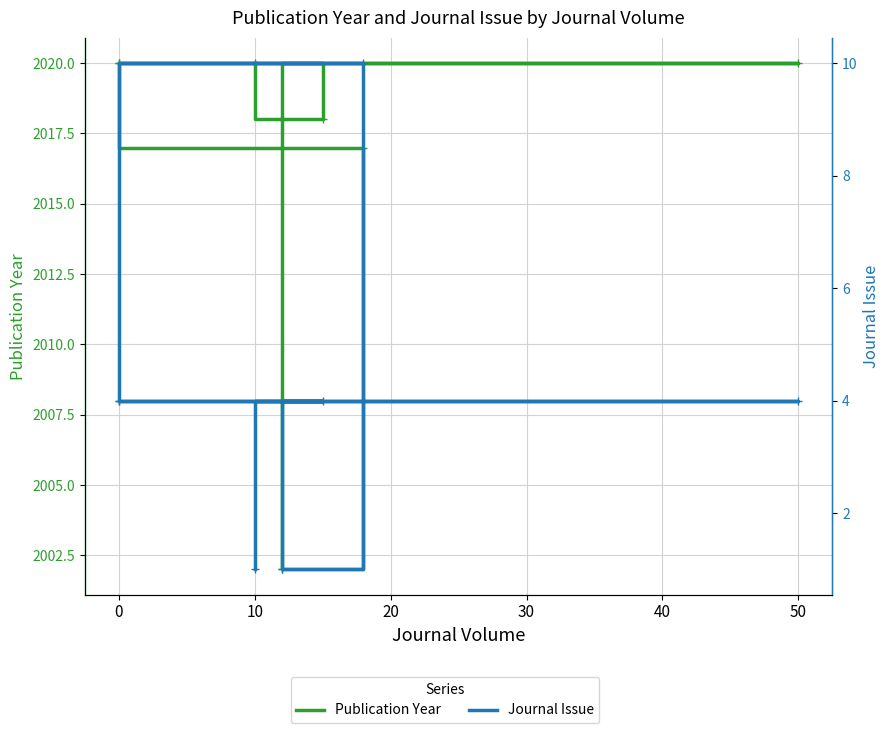

Count the number of categories in the chart.

7